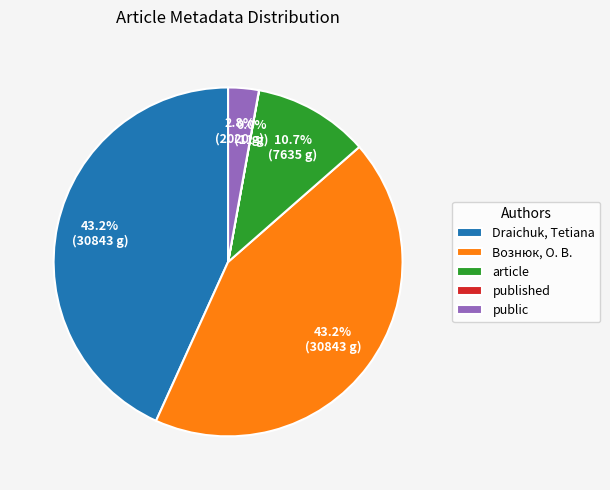

What portion of the pie excludes Draichuk, Tetiana?

56.8%